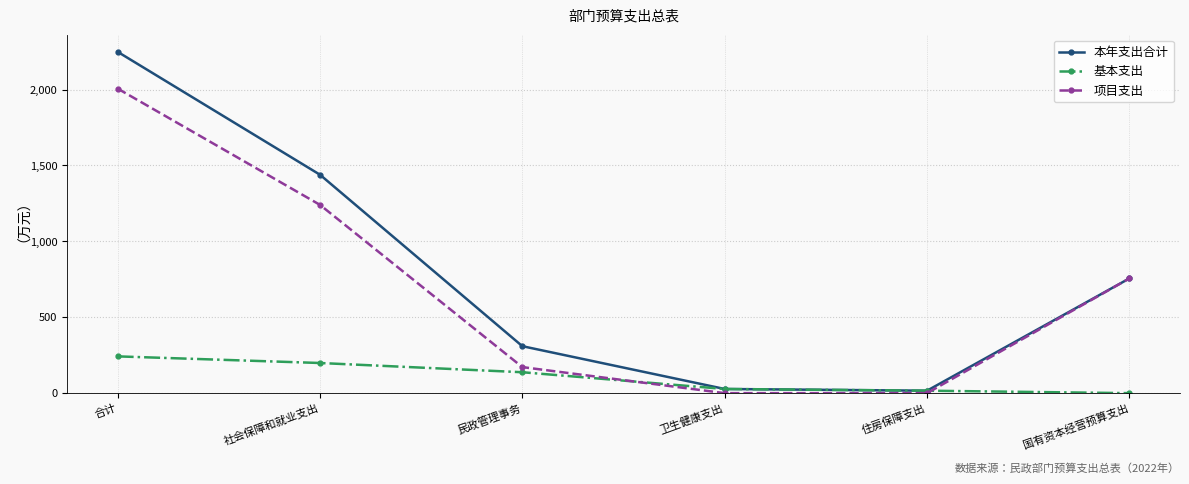

What is the difference between the maximum and minimum values in the 项目支出 series?

2006.3